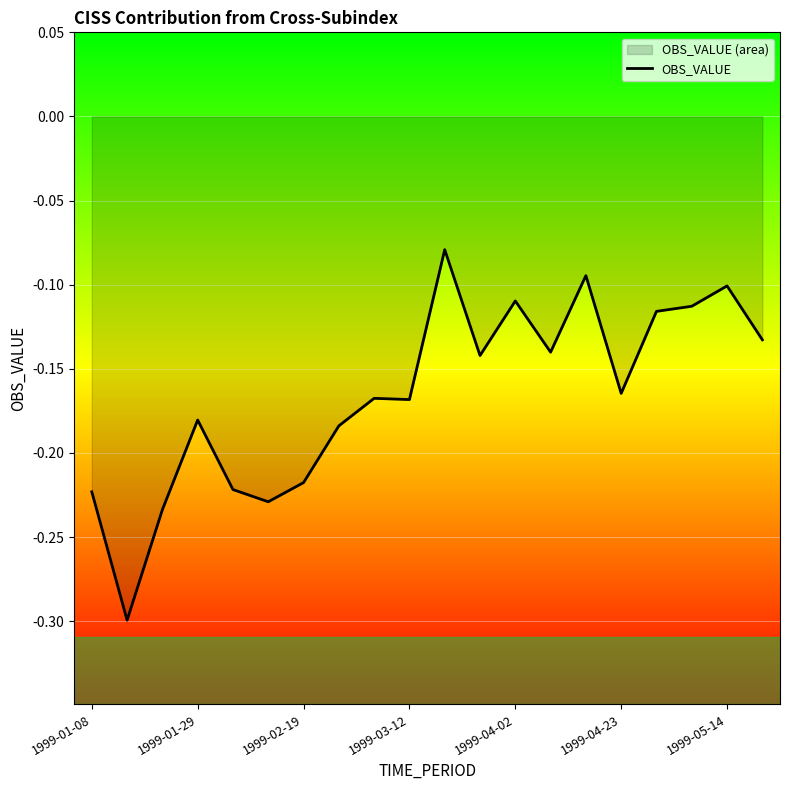

What is the smallest value displayed?

-0.3